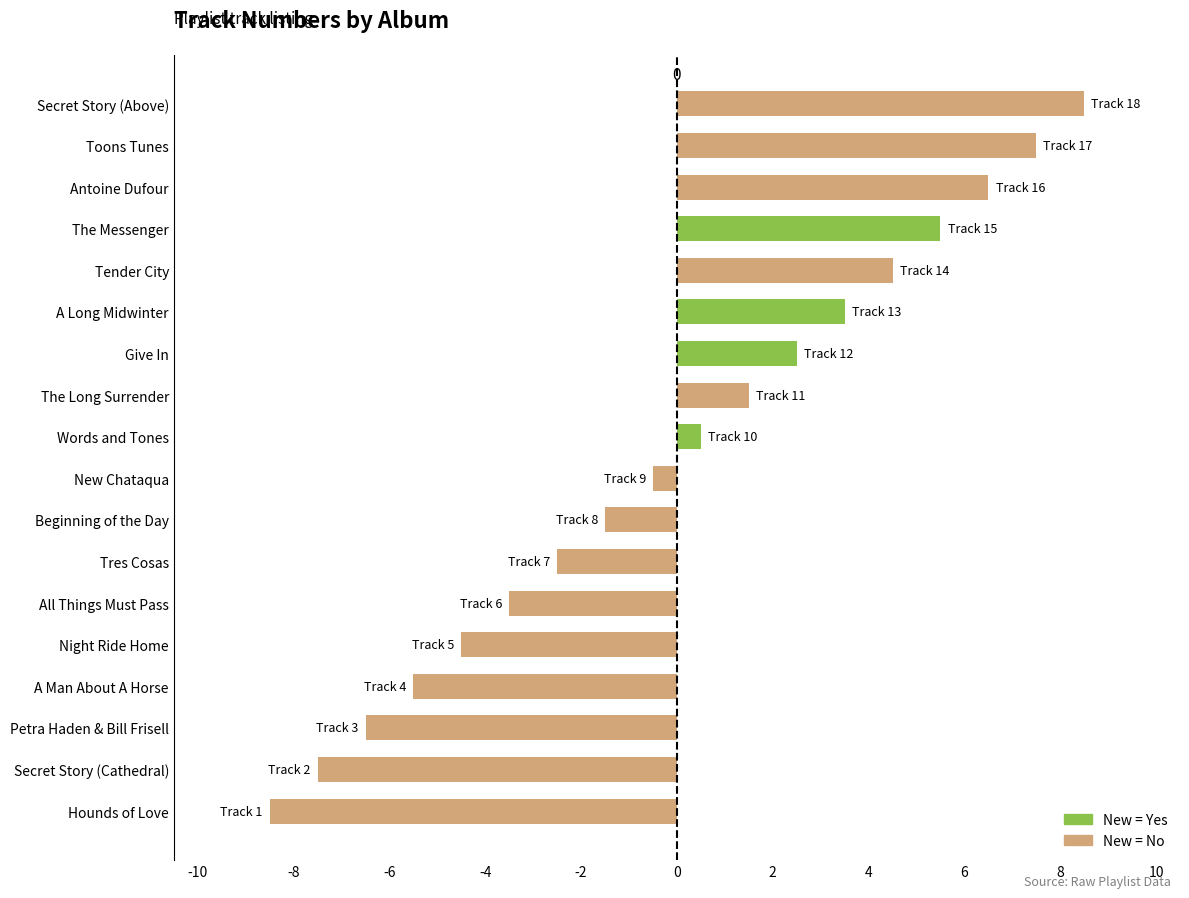

Which label corresponds to the smallest value in the chart?

Hounds of Love